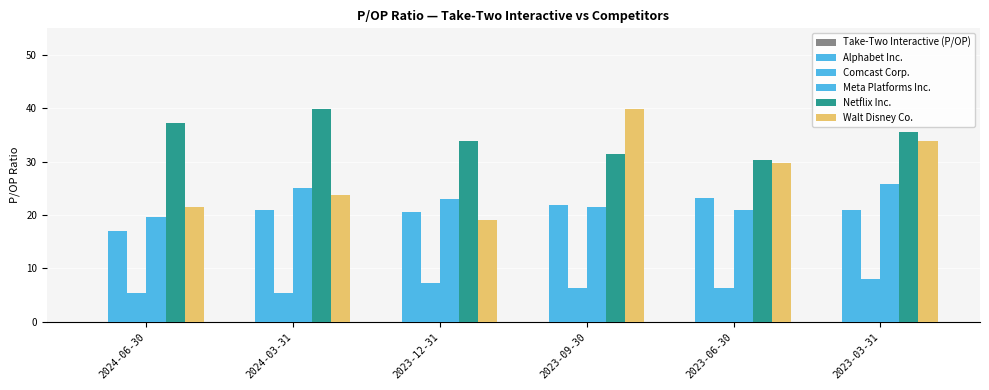

The Meta Platforms Inc. series shows 25.1 at 2024-03-31. True or false?

True